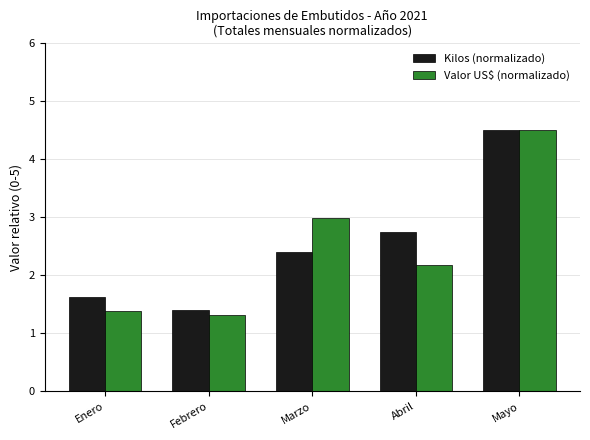

At which label does Kilos (normalizado) first exceed 2?

Marzo